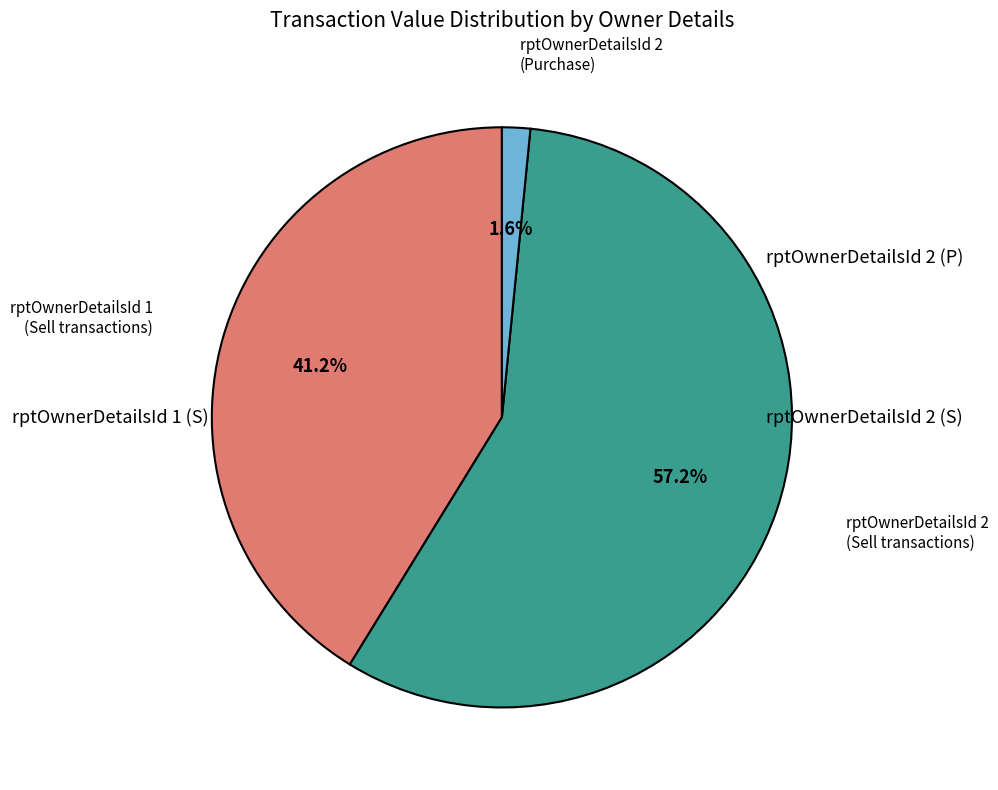

Is there any slice that represents more than half of the pie?

Yes